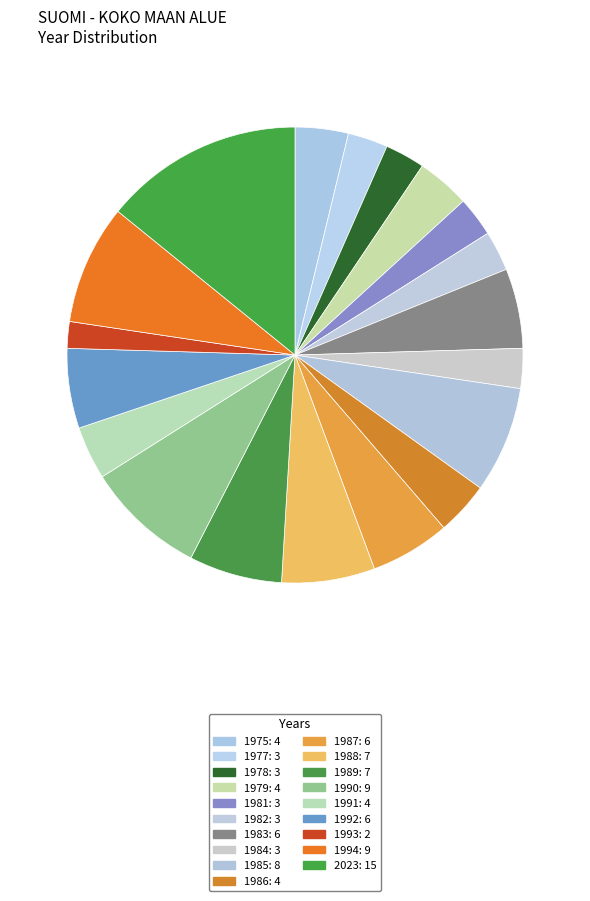

Count the number of slices in the pie.

19